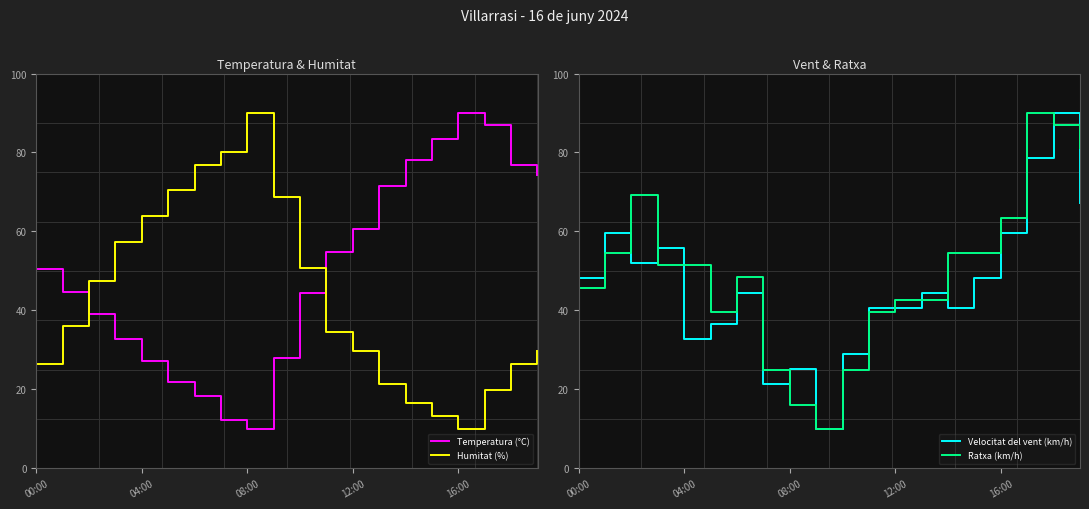

How many values in the Temperatura (°C) series exceed 50?

10